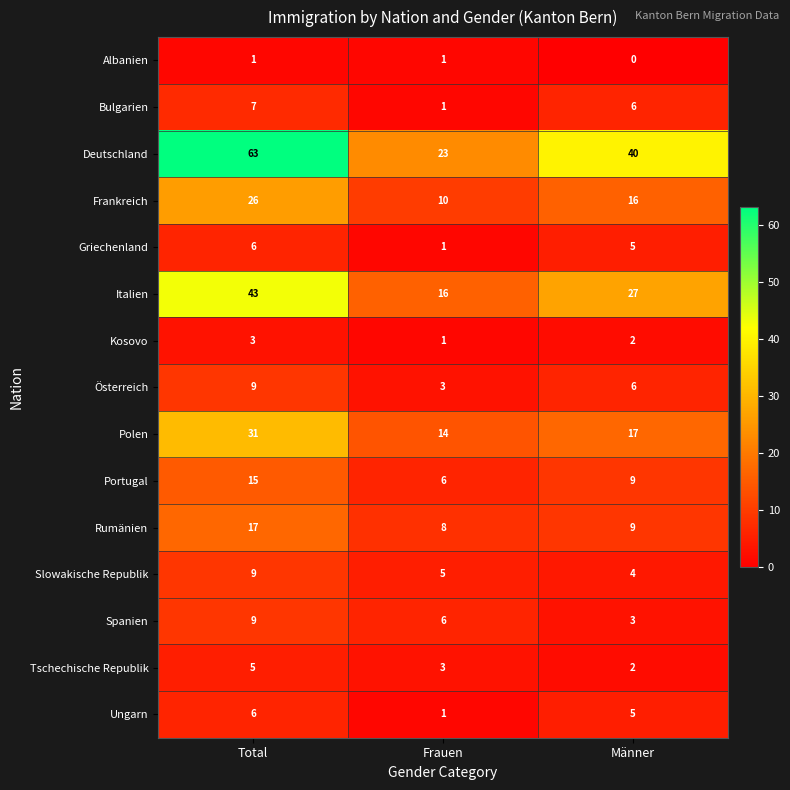

What is the spread (max minus min) of values at Frauen?

22